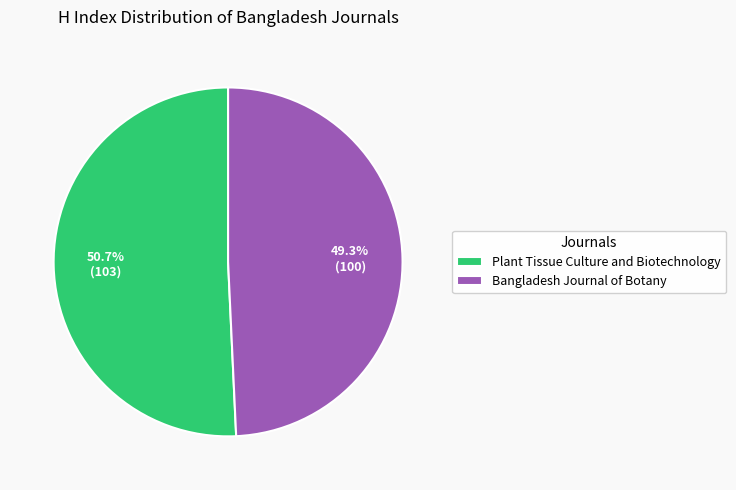

Approximately how many times larger is the value at Bangladesh Journal of Botany compared to Plant Tissue Culture and Biotechnology?

1.0